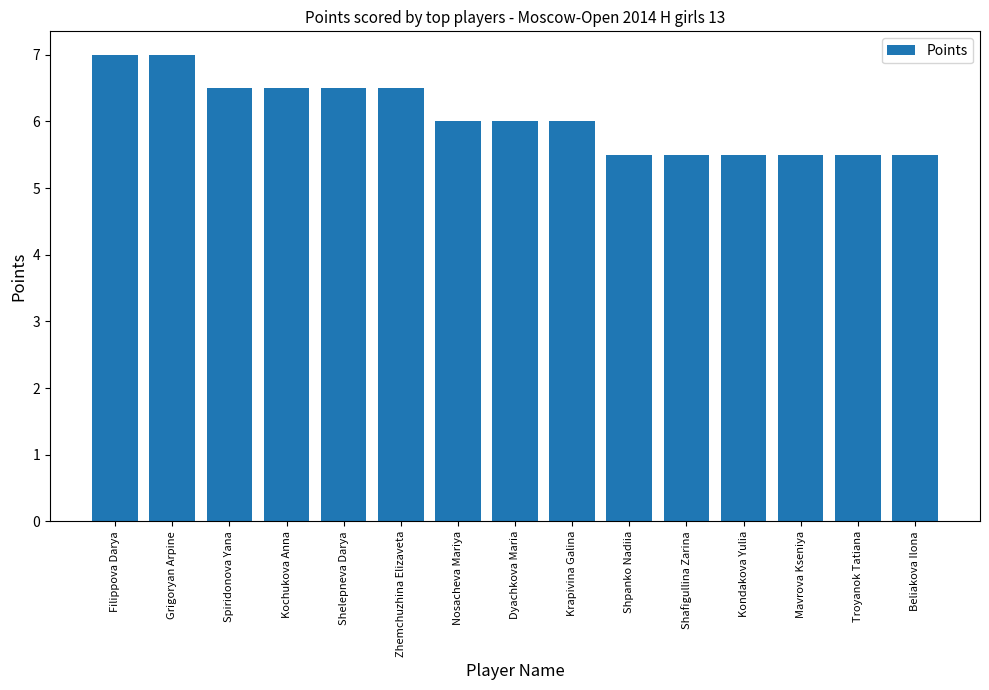

Which has a higher value, Kondakova Yulia or Filippova Darya?

Filippova Darya